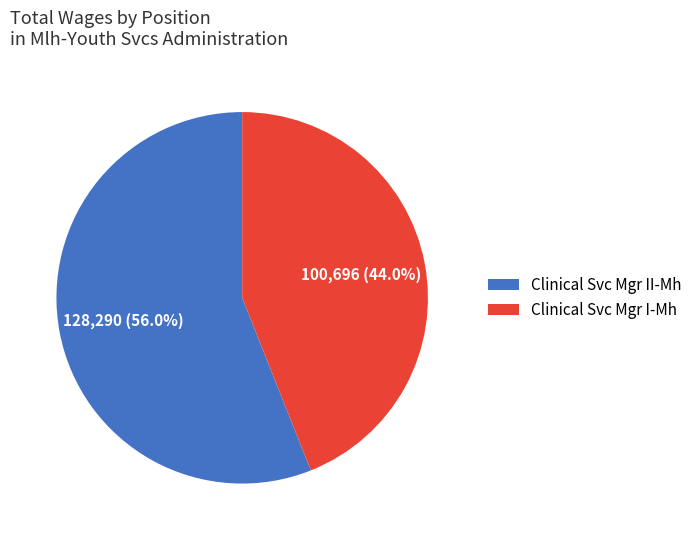

To the nearest percent, what is the difference between the largest and smallest slice percentages?

12%